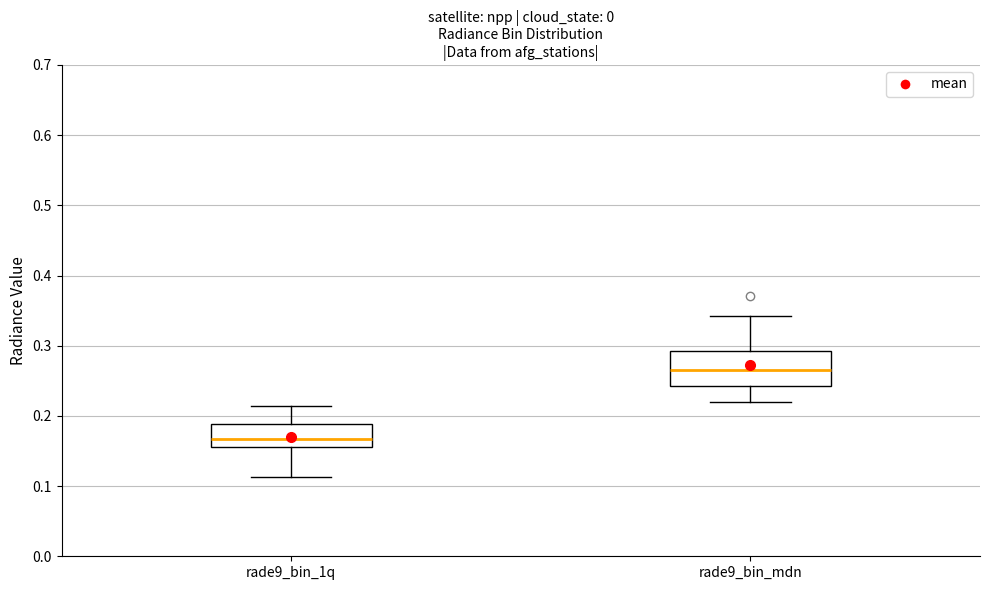

Which box is the tallest, from its lower edge to its upper edge?

rade9_bin_mdn